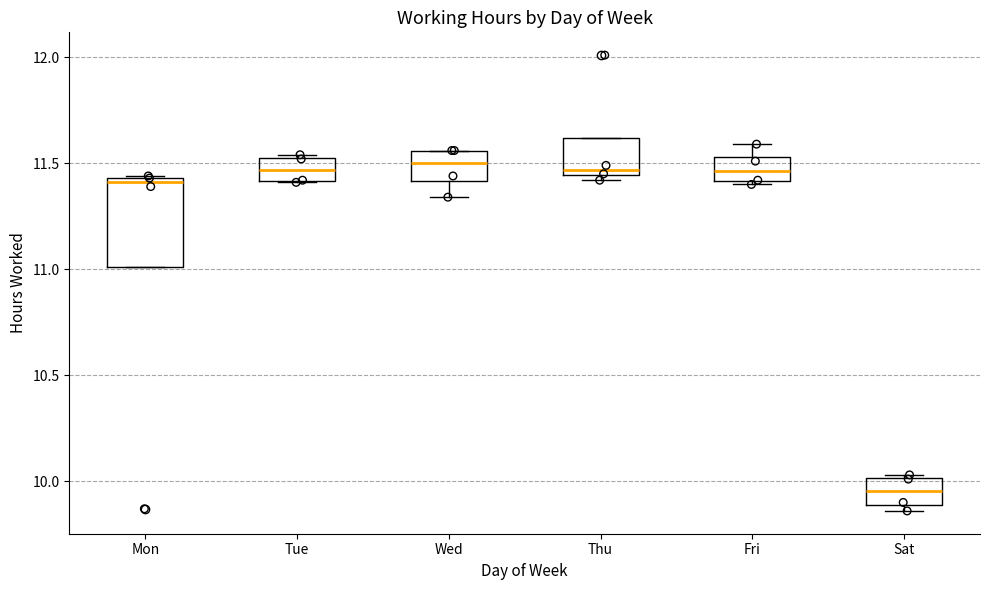

Reading left to right, transcribe this box plot: for each box, give where its median line is, the range the box spans, and where its two whiskers end, as read against the y-axis. The values are not printed on the chart, so give them approximately, as read against the axis.

Mon: median 11.40, box 11.00 to 11.45, whiskers 11.00 to 11.45
Tue: median 11.45, box 11.40 to 11.55, whiskers 11.40 to 11.55 (just above the box's upper edge)
Wed: median 11.50, box 11.40 to 11.55, whiskers 11.35 to 11.55
Thu: median 11.45 (just above the box's lower edge), box 11.45 to 11.60, whiskers 11.40 to 11.60
Fri: median 11.45, box 11.40 to 11.55, whiskers 11.40 to 11.60
Sat: median 9.95, box 9.90 to 10.00, whiskers 9.85 to 10.05